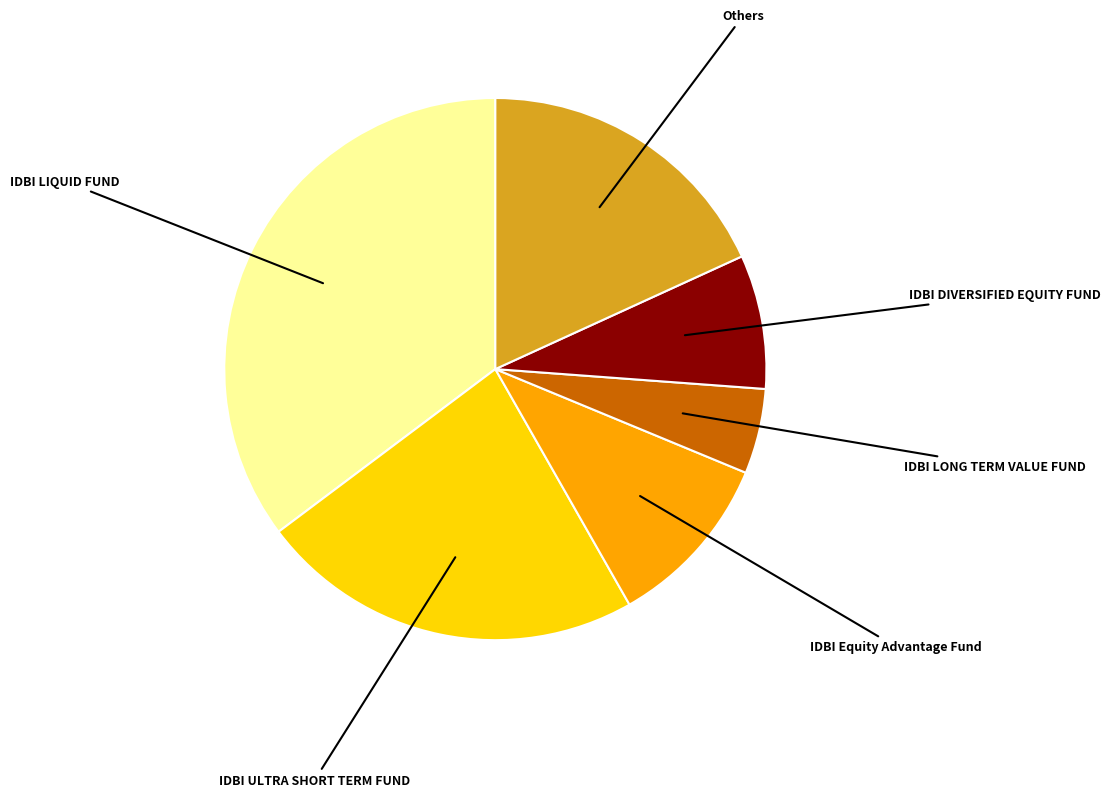

Which has a higher value, IDBI Equity Advantage Fund or IDBI DIVERSIFIED EQUITY FUND?

IDBI Equity Advantage Fund